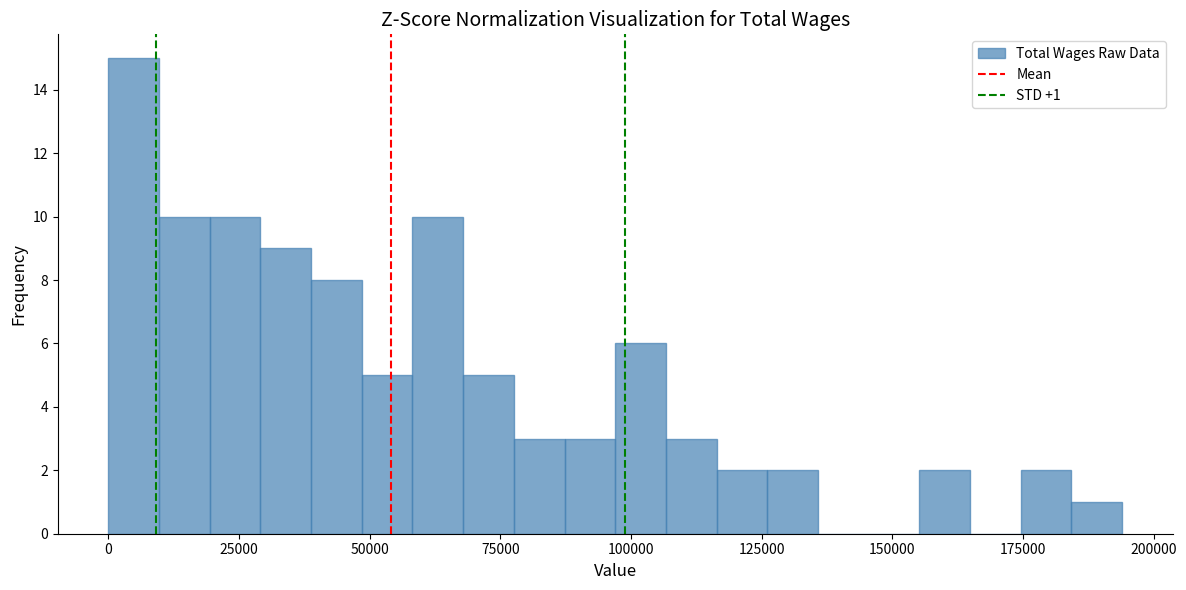

Read against the x-axis, roughly where is the centre of the tallest bar?

5000